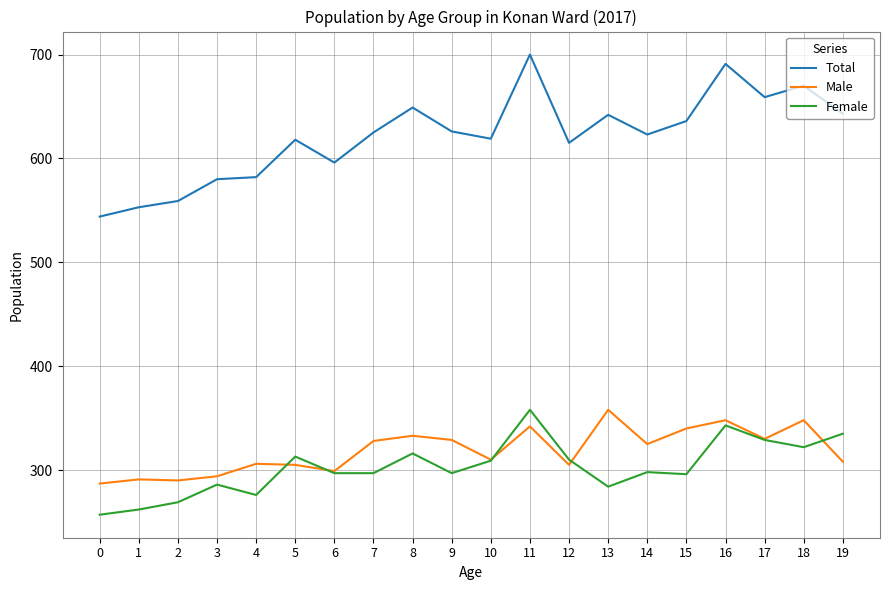

True or false: Female and Total intersect in this chart.

False